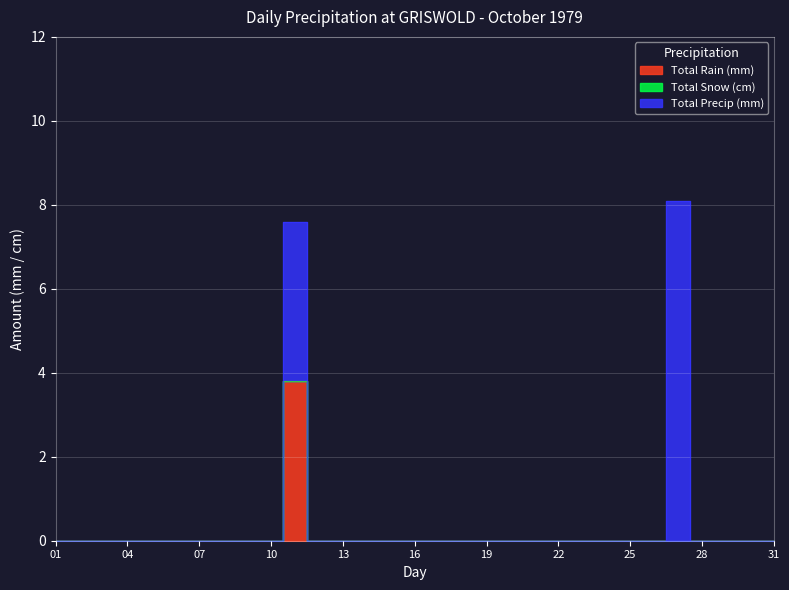

Which category has the lowest value across all series?

01